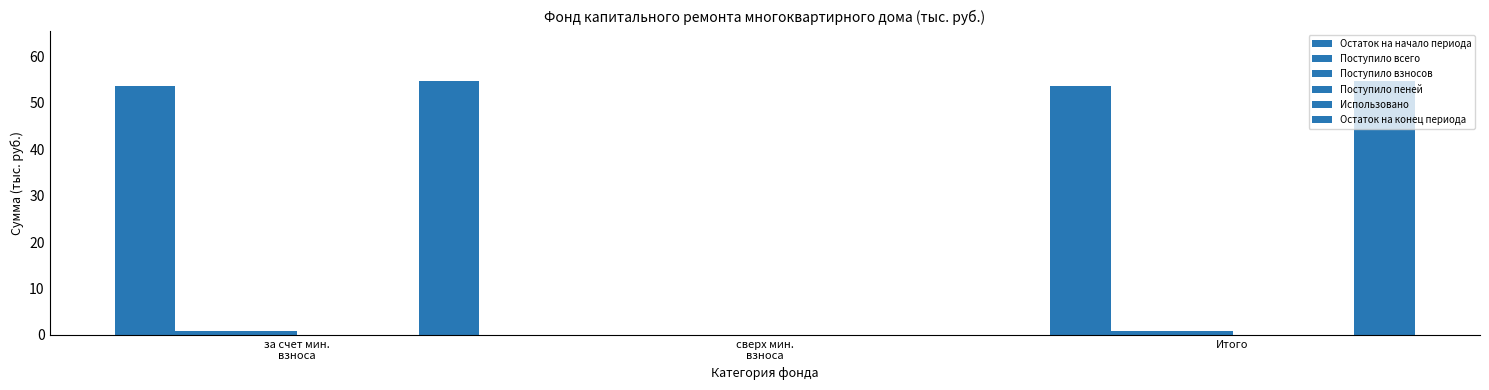

The Поступило взносов series shows 0.0 at сверх мин.
взноса. True or false?

True